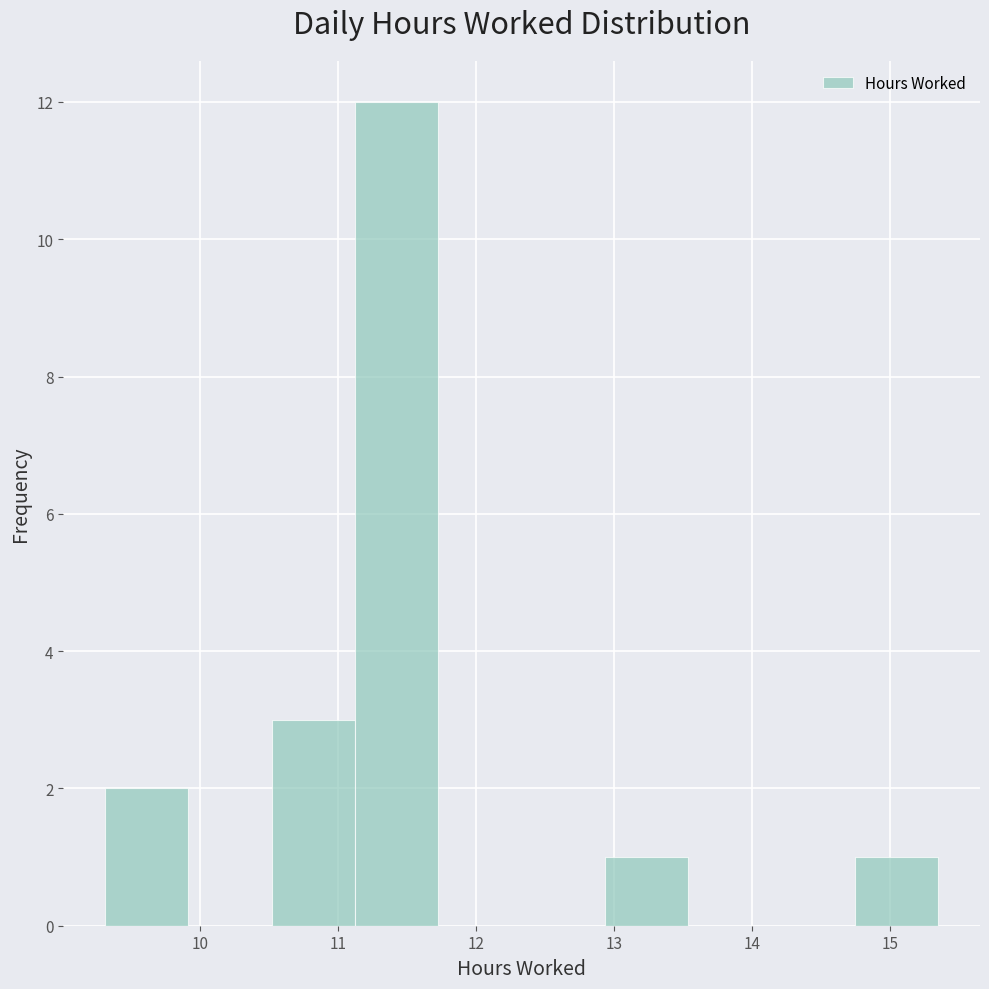

Reading left to right, list every bar in this chart as the range it spans on the x-axis followed by its height. Neither the bar edges nor the heights are printed on the chart, so give them approximately, as read against the axes.

9.3 to 9.9: 2
9.9 to 10.5: 0
10.5 to 11.1: 3
11.1 to 11.7: 12
11.7 to 12.3: 0
12.3 to 12.9: 0
12.9 to 13.5: 1
13.5 to 14.1: 0
14.1 to 14.7: 0
14.7 to 15.4: 1